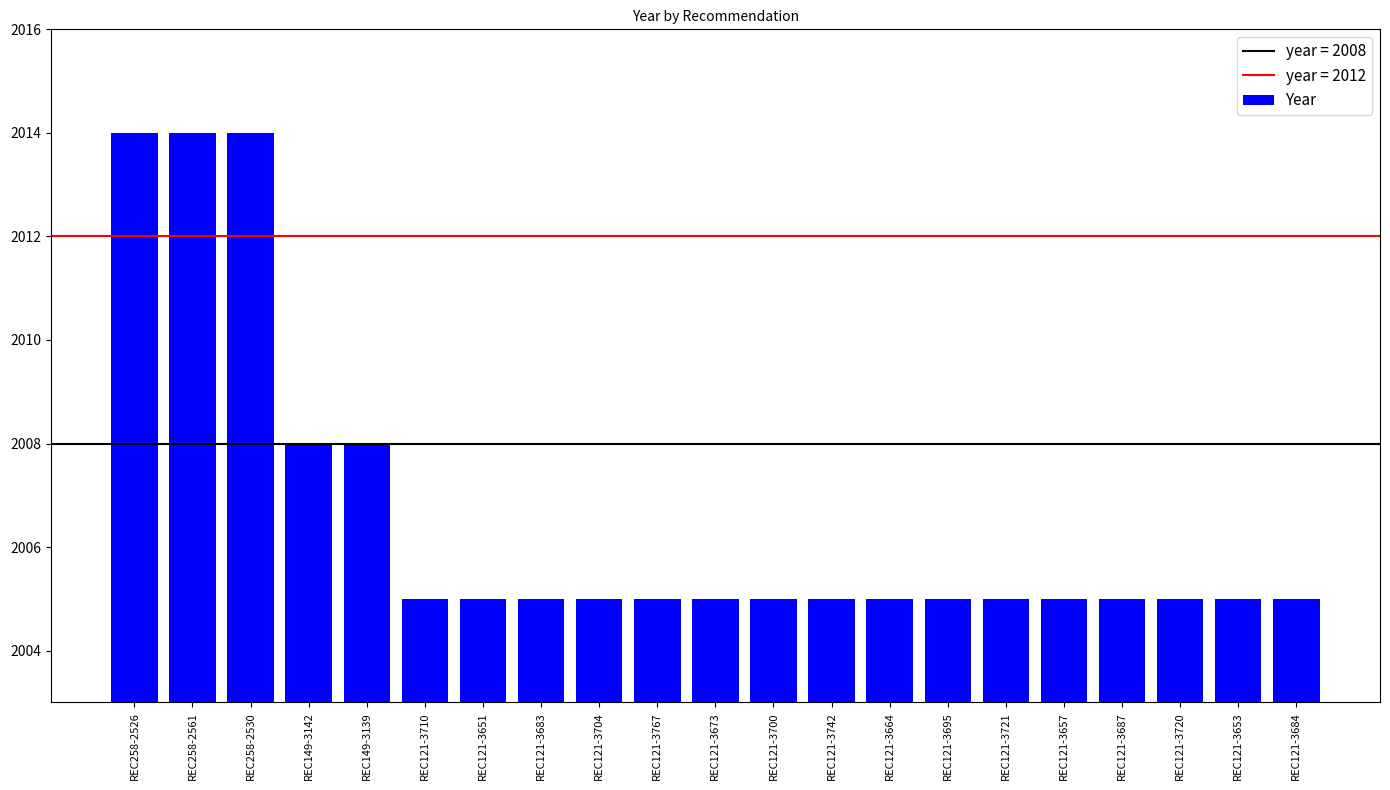

What is the average value?

2007